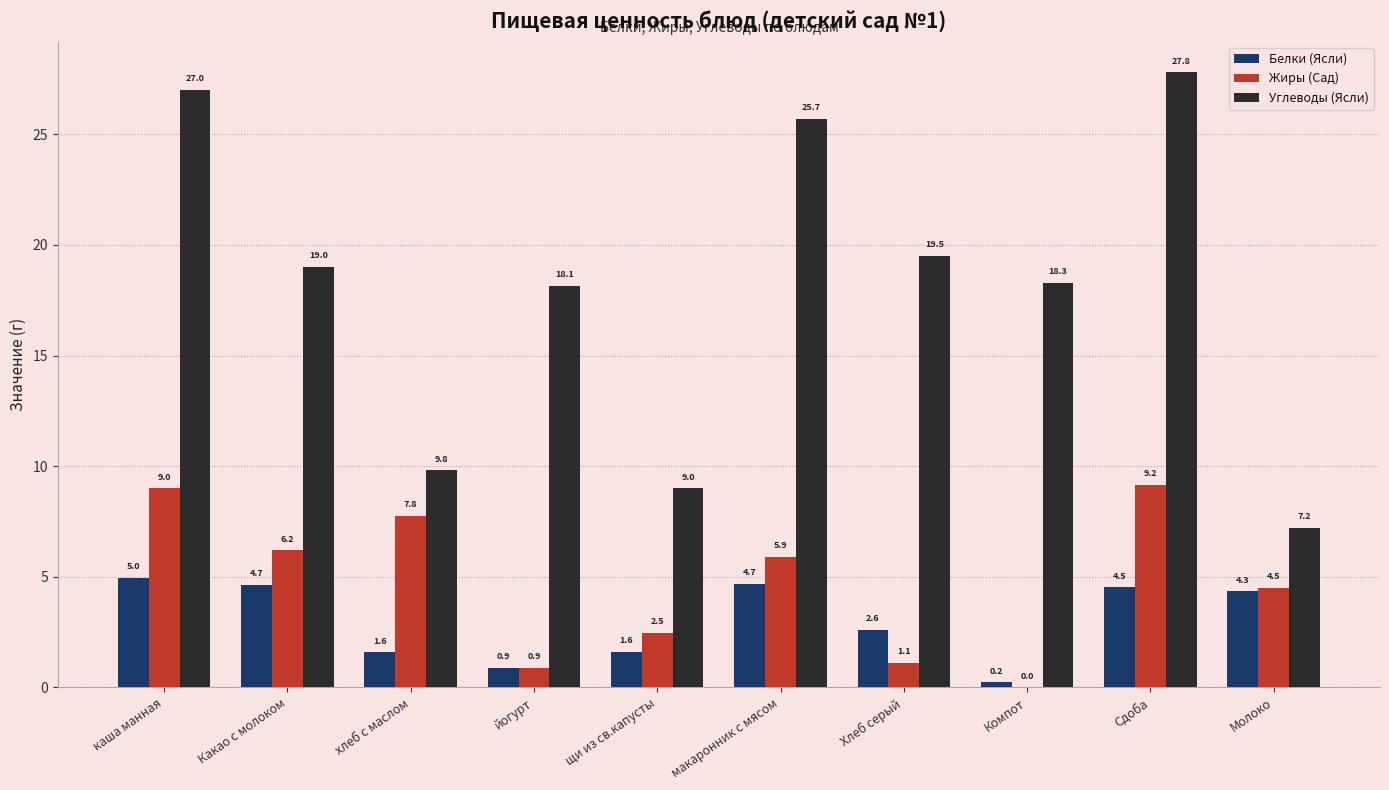

Between Хлеб серый and Компот, which series saw the biggest shift?

Белки (Ясли)